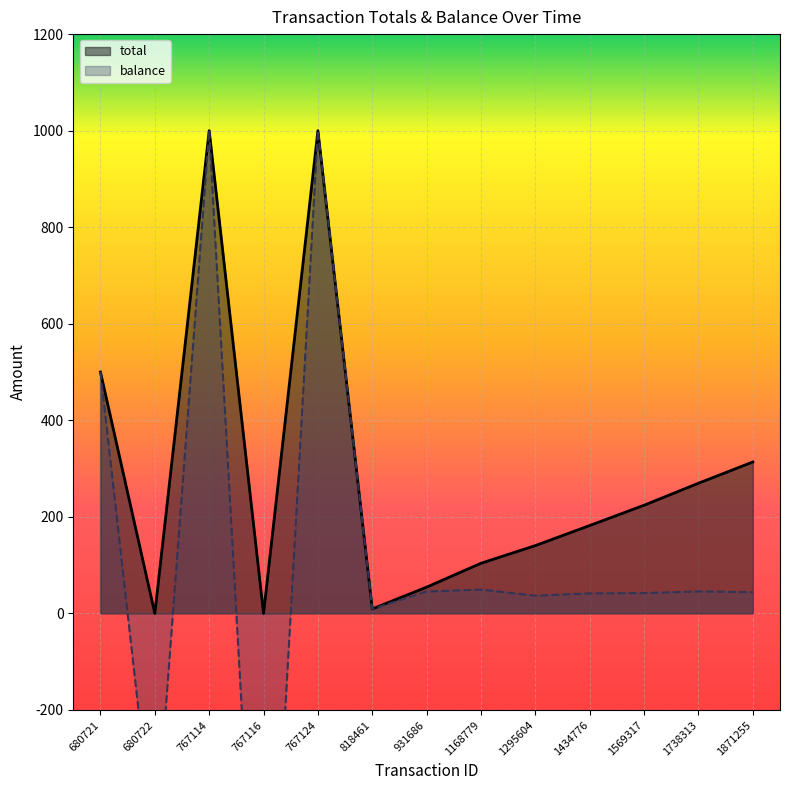

How many lines are shown in the chart?

2